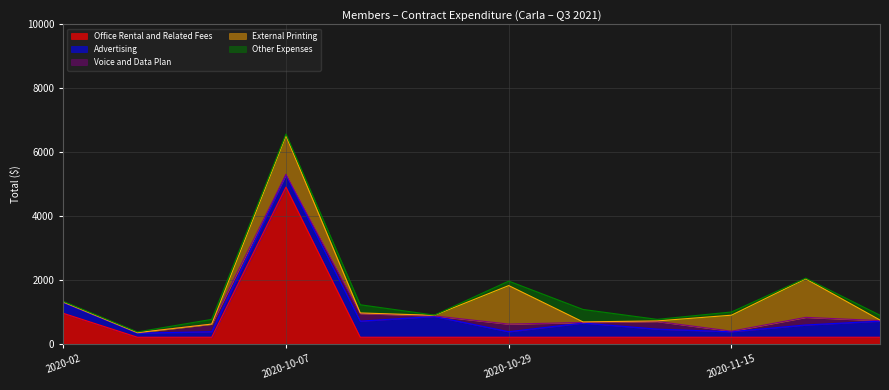

At which category does Voice and Data Plan reach its first local valley?

2020-10-07